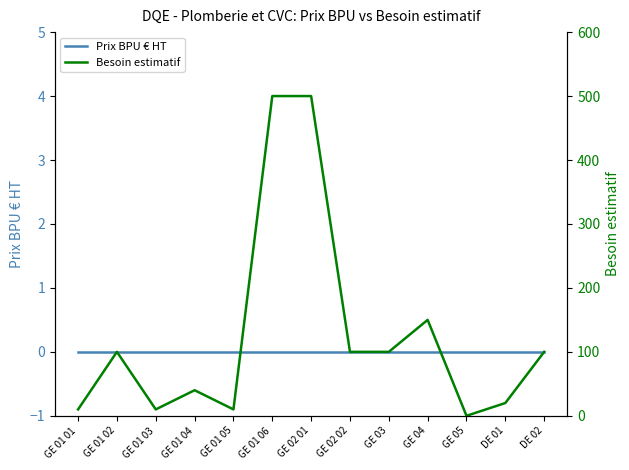

True or false: Besoin estimatif has more than 1 interior local peaks.

True